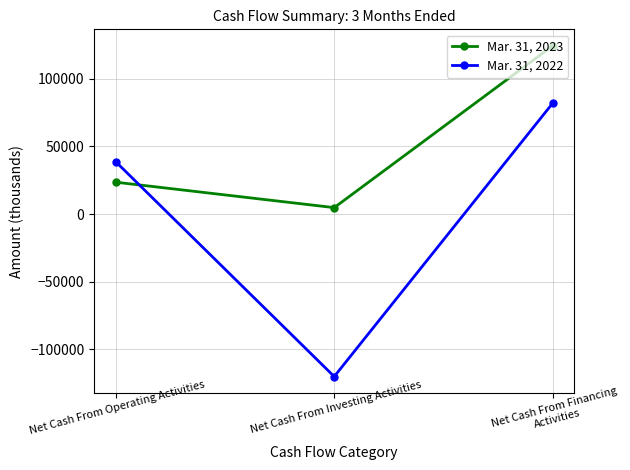

List the series in order of their peak value, highest first.

Mar. 31, 2023, Mar. 31, 2022